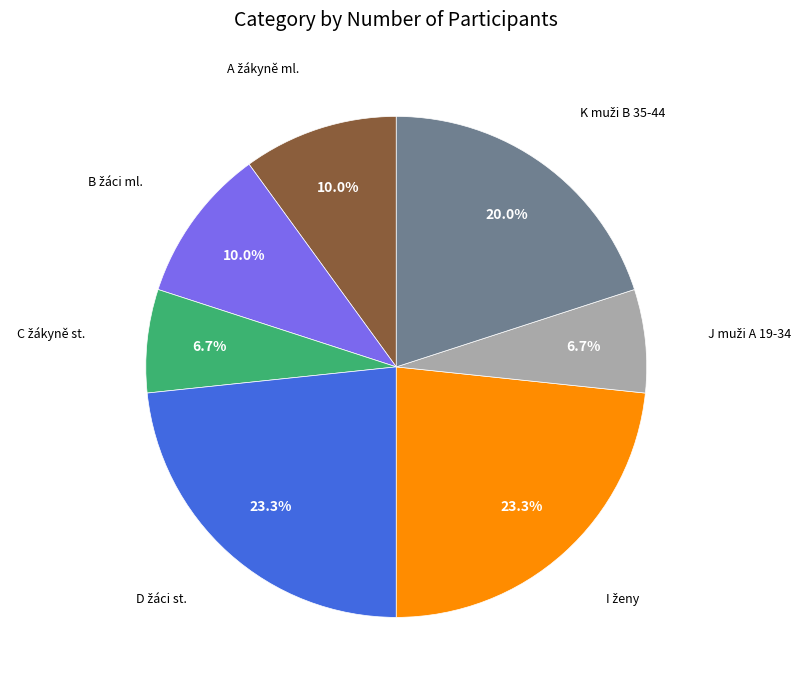

Does any single category account for the majority?

No